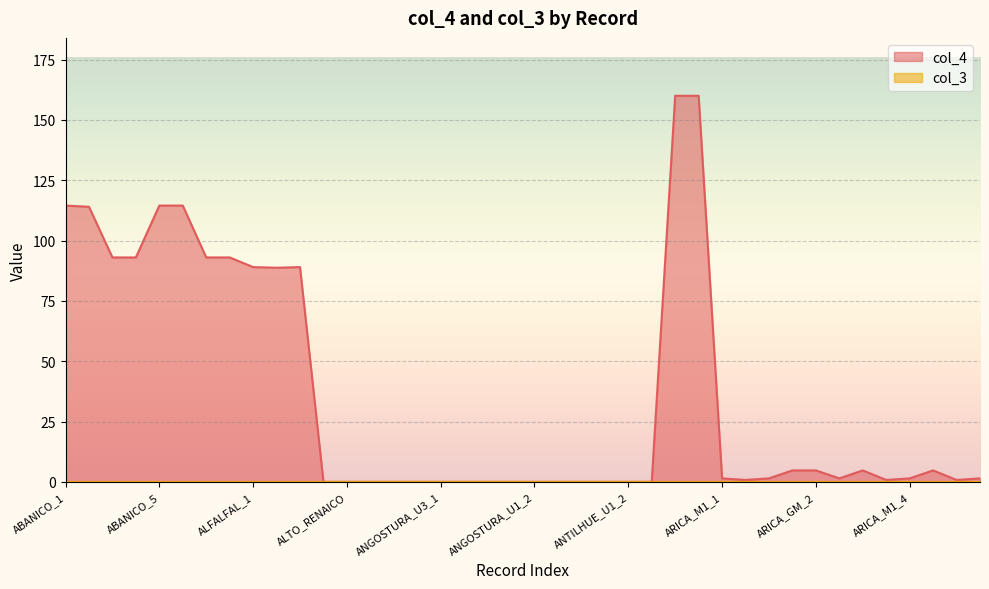

How many data points are less than 1?

18